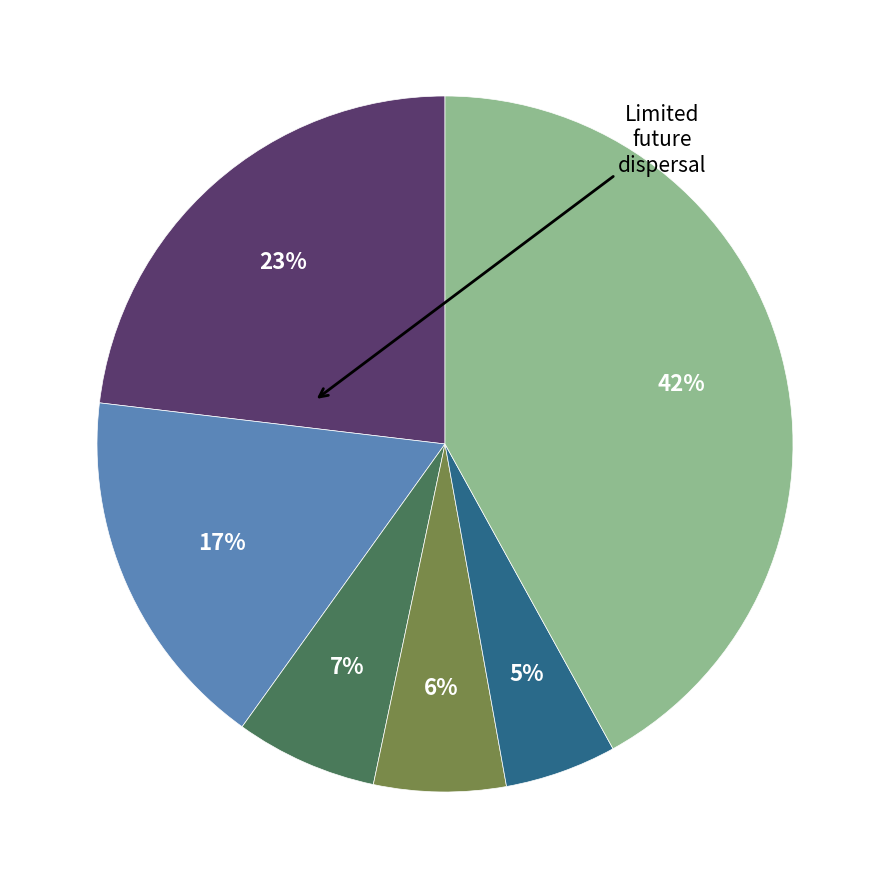

How many segments does this pie chart have?

6